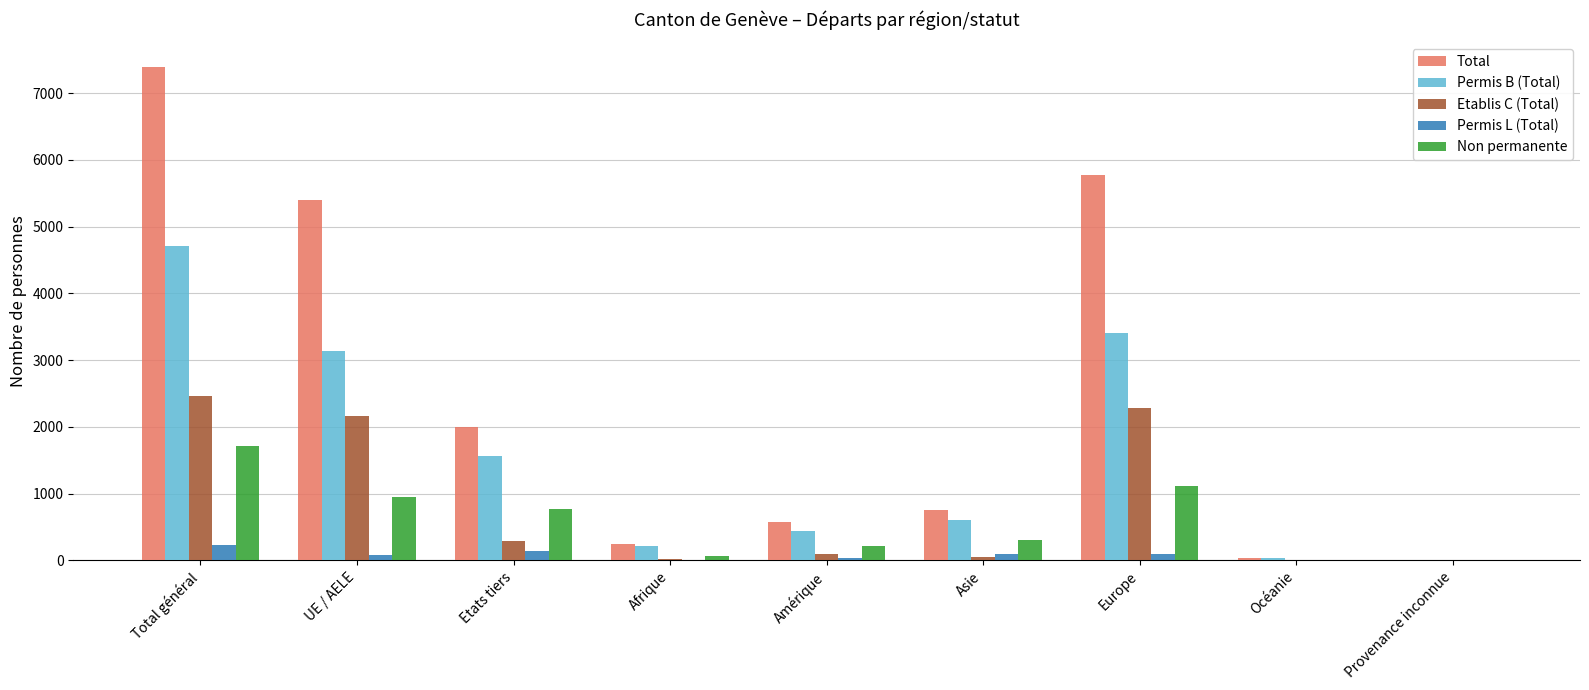

What is the greatest value displayed?

7391